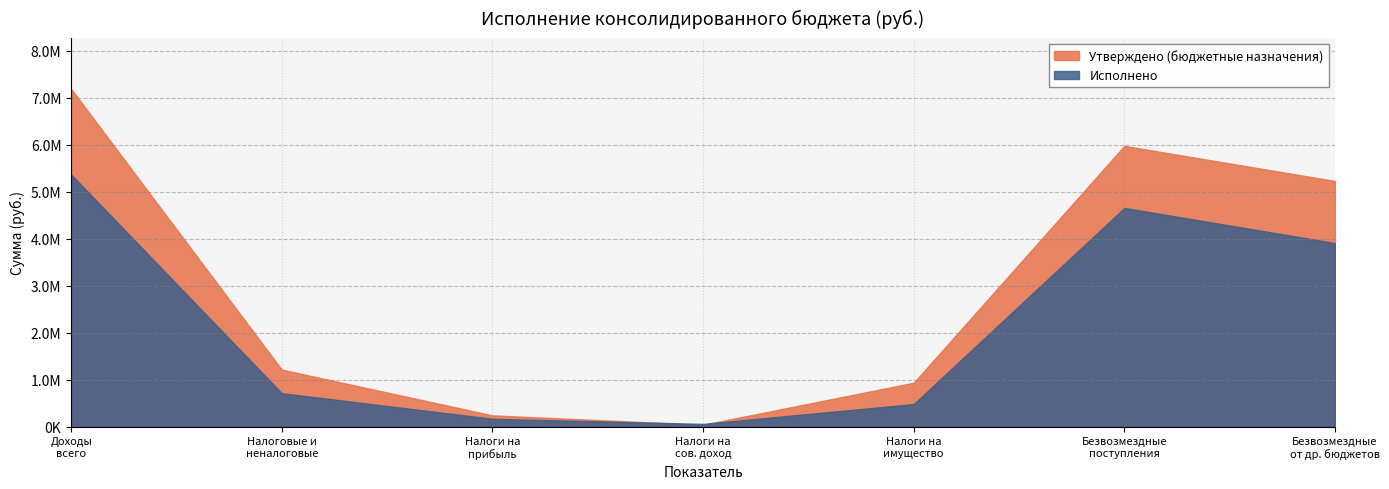

What is the sum of the Утверждено (бюджетные назначения) values at Доходы бюджета - всего and НАЛОГИ НА СОВОКУПНЫЙ ДОХОД?

7233113.2